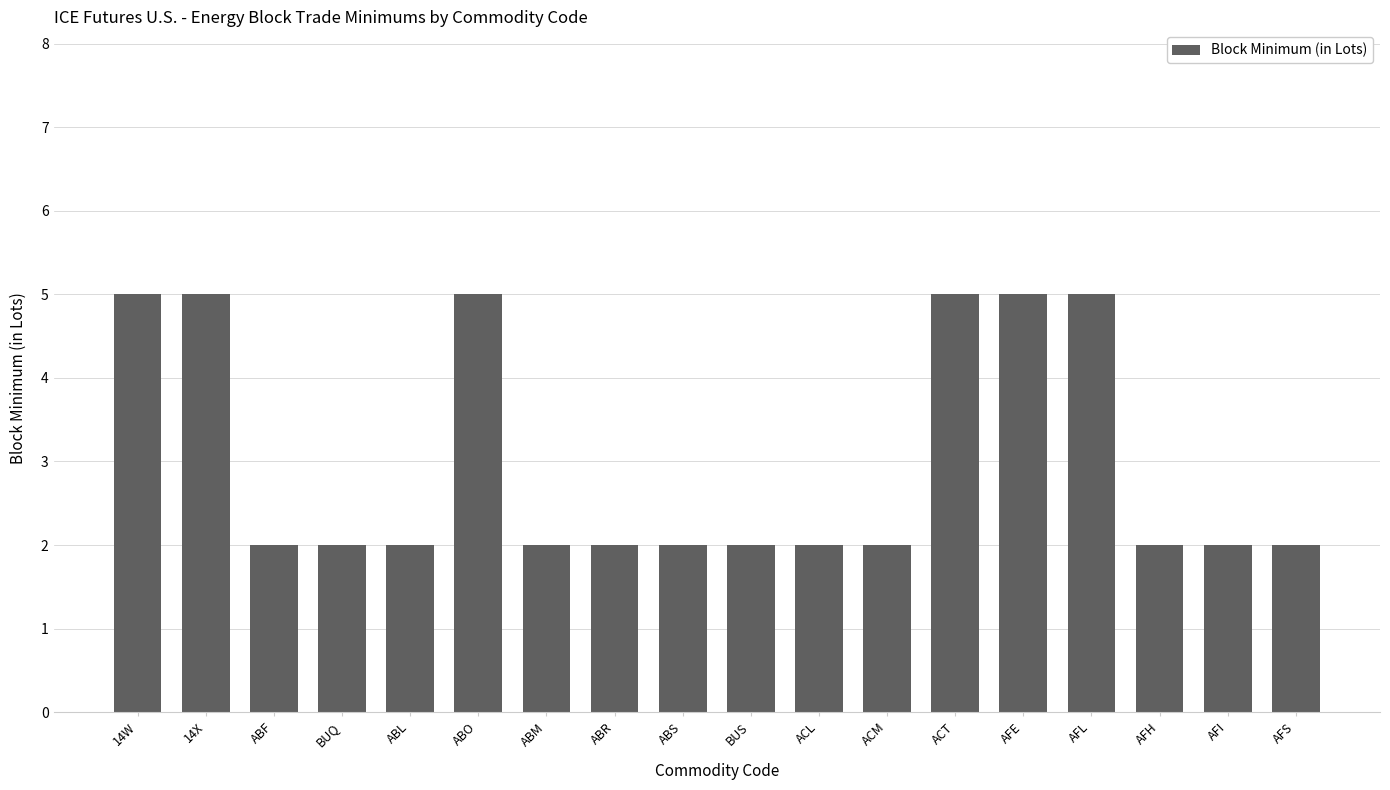

What is the approximate value at AFE?

5